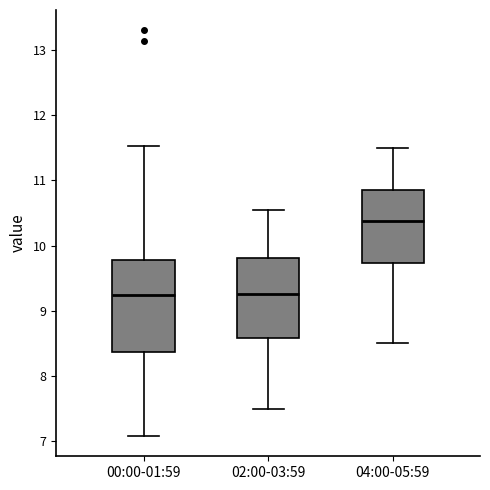

Reading left to right, transcribe this box plot: for each box, give where its median line is, the range the box spans, and where its two whiskers end, as read against the y-axis. The values are not printed on the chart, so give them approximately, as read against the axis.

00:00-01:59: median 9.2, box 8.4 to 9.8, whiskers 7.1 to 11.5
02:00-03:59: median 9.3, box 8.6 to 9.8, whiskers 7.5 to 10.6
04:00-05:59: median 10.4, box 9.7 to 10.9, whiskers 8.5 to 11.5